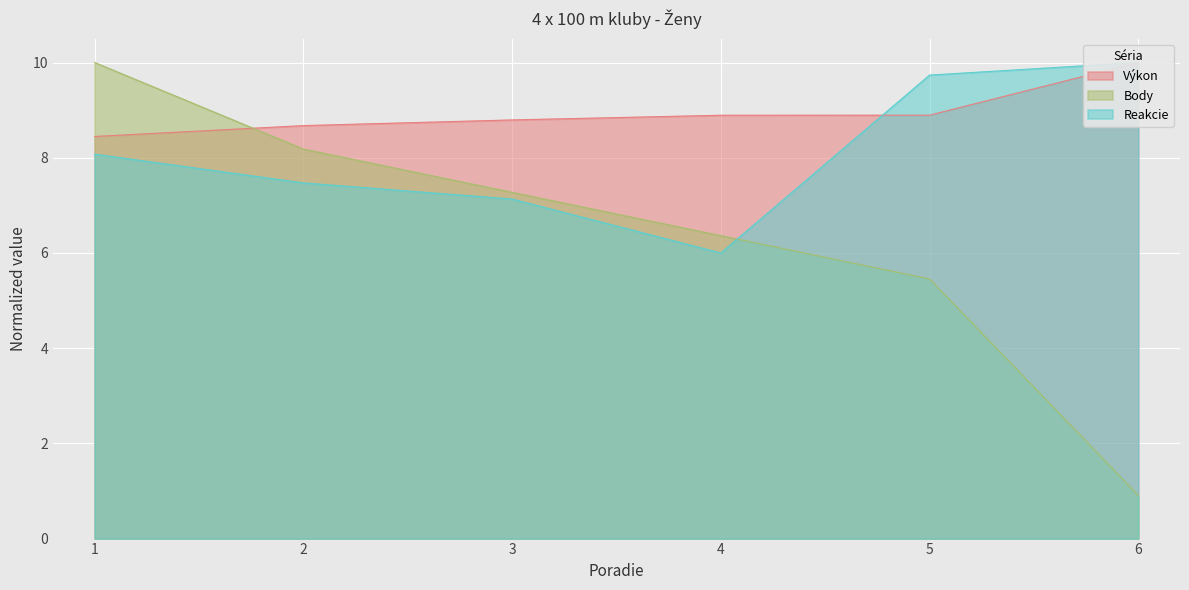

Reading left to right, extract all data points from this chart.

Výkon: 8.4	8.7	8.8	8.9	8.9	10.0
Body: 10.0	8.2	7.3	6.4	5.5	0.9
Reakcie: 8.1	7.5	7.1	6.0	9.7	10.0